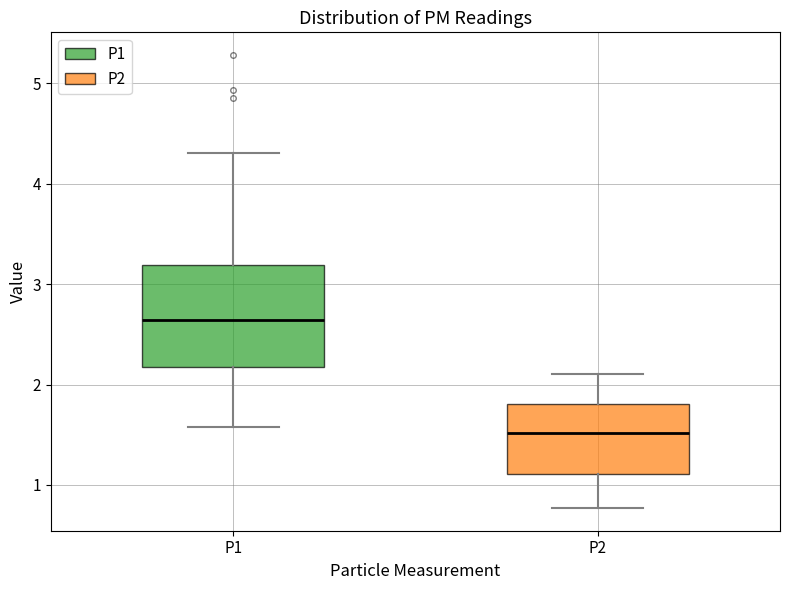

Reading left to right, transcribe this box plot: for each box, give where its median line is, the range the box spans, and where its two whiskers end, as read against the y-axis. The values are not printed on the chart, so give them approximately, as read against the axis.

P1: median 2.6, box 2.2 to 3.2, whiskers 1.6 to 4.3
P2: median 1.5, box 1.1 to 1.8, whiskers 0.8 to 2.1